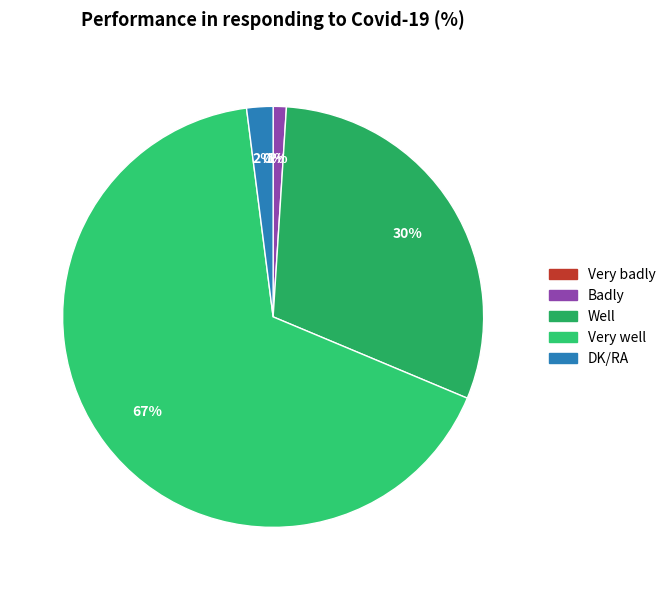

How many slices are in this pie chart?

5